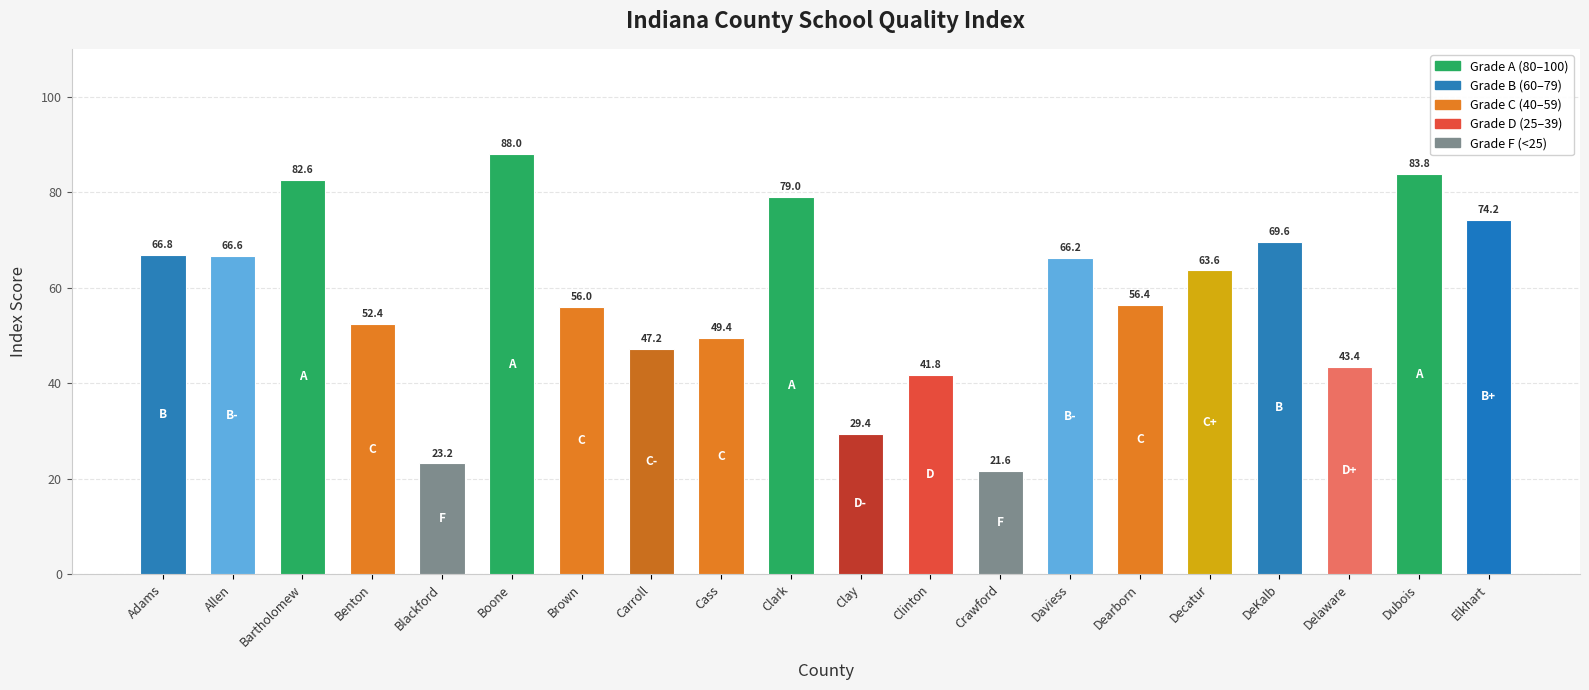

Between Allen and Blackford, which is larger?

Allen